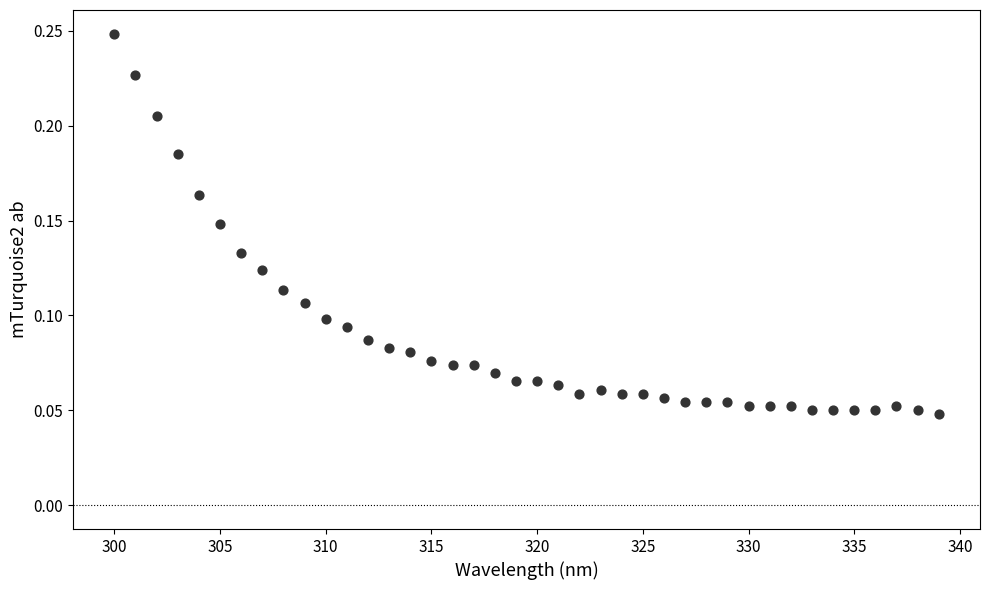

Count the number of points in this scatter plot.

40